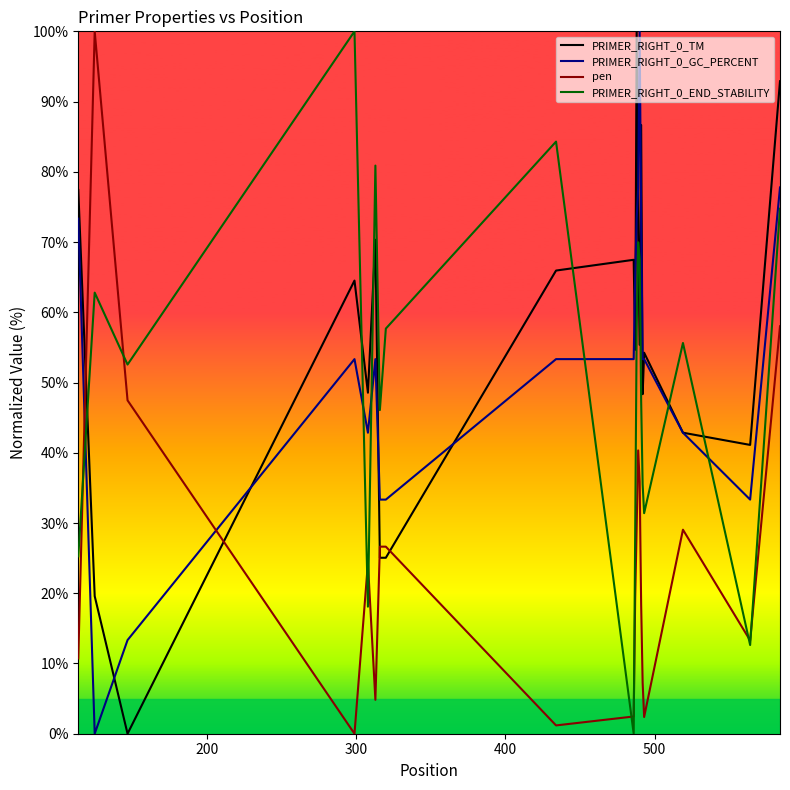

Reading left to right, what are all the values shown in this chart?

PRIMER_RIGHT_0_TM: 77.4	19.6	0.0	64.5	48.6	70.3	25.1	25.1	65.9	67.5	54.7	100.0	71.6	55.4	86.7	48.3	54.2	42.9	41.1	92.9
PRIMER_RIGHT_0_GC_PERCENT: 73.3	0.0	13.3	53.3	42.9	53.3	33.3	33.3	53.3	53.3	64.9	73.3	77.8	100.0	73.3	53.3	53.3	42.9	33.3	77.8
pen: 10.7	100.0	47.5	0.0	24.3	4.8	26.6	26.6	1.2	2.5	19.2	29.5	40.3	35.9	18.4	7.3	2.4	29.0	13.3	58.0
PRIMER_RIGHT_0_END_STABILITY: 25.3	62.8	52.6	100.0	18.1	80.9	46.1	57.7	84.3	0.0	28.7	57.3	70.0	67.6	47.4	35.5	31.4	55.6	12.6	74.7